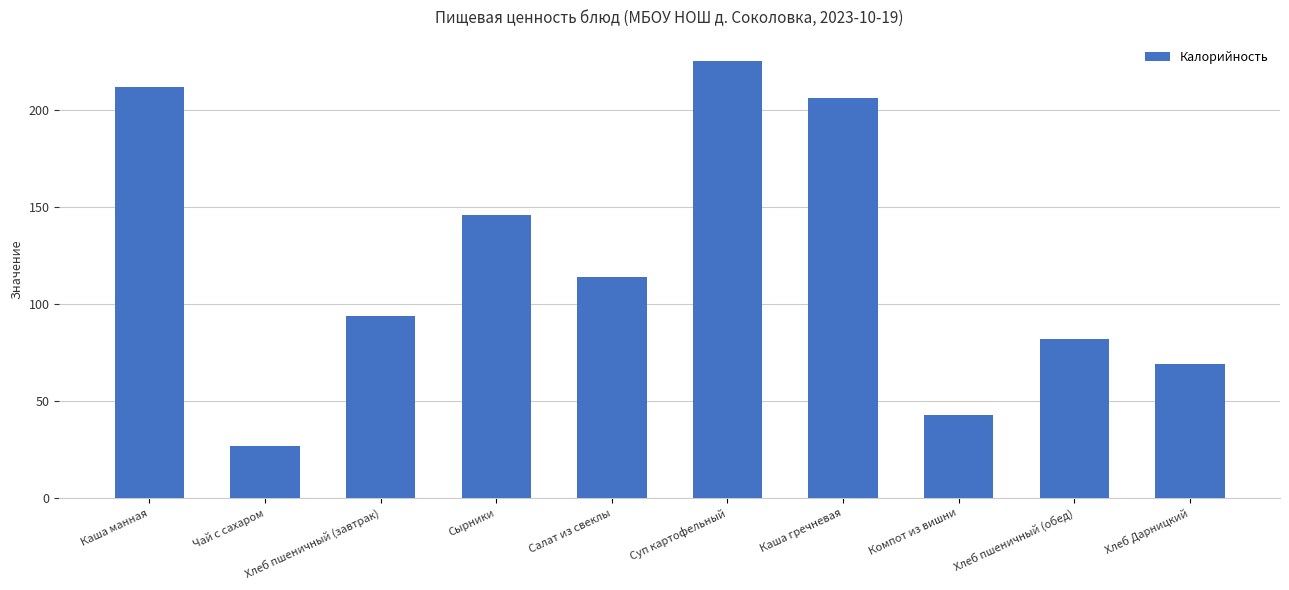

Where is the data nearest to the value 126?

Салат из свеклы